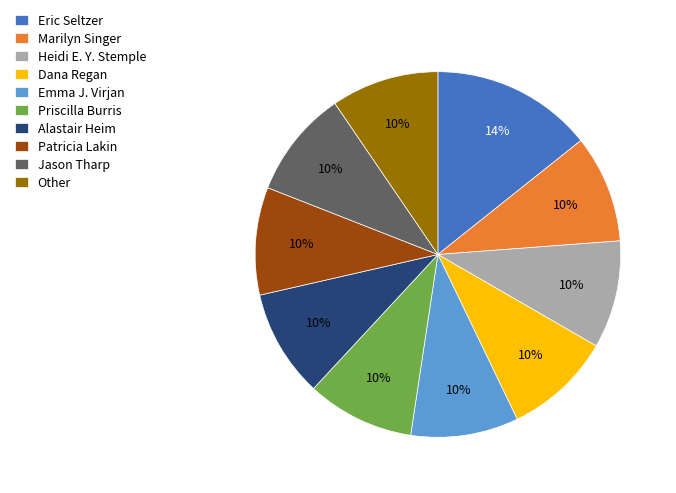

Between Emma J. Virjan and Eric Seltzer, which is larger?

Eric Seltzer